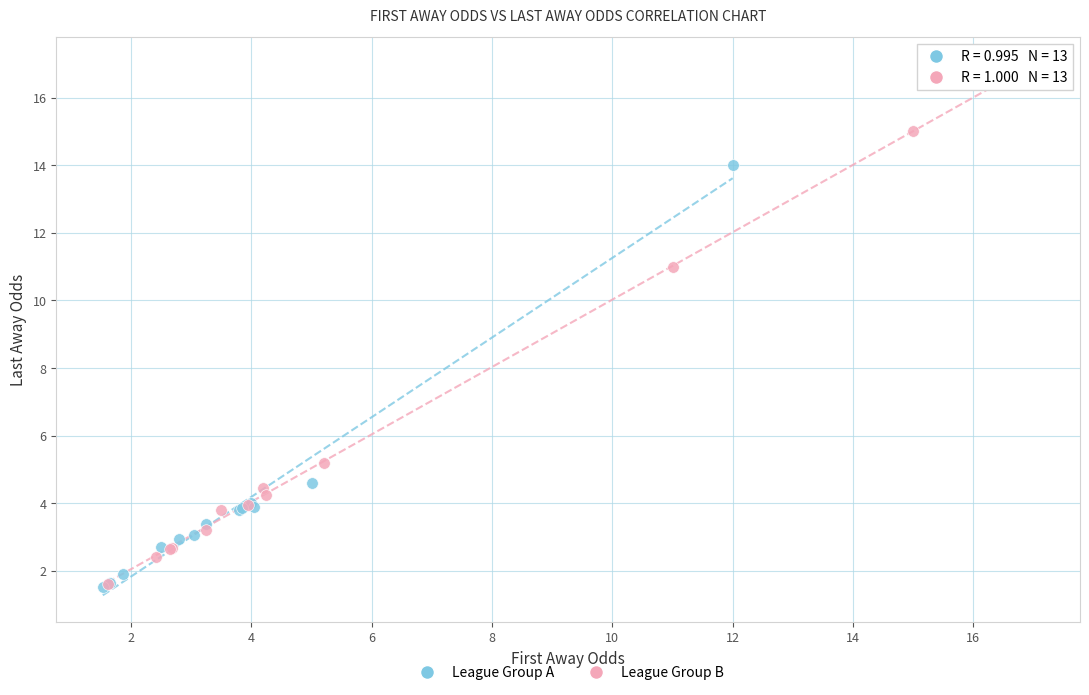

Which series has the widest spread of Y values?

League Group B